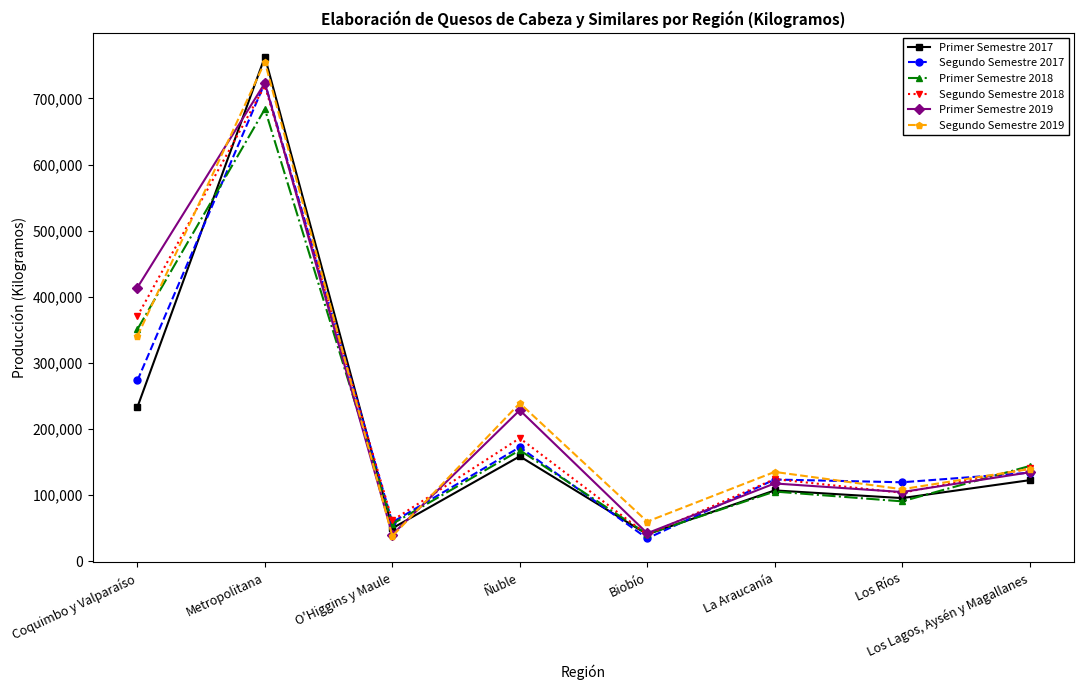

What is the sum of all Primer Semestre 2017 values?

1571800